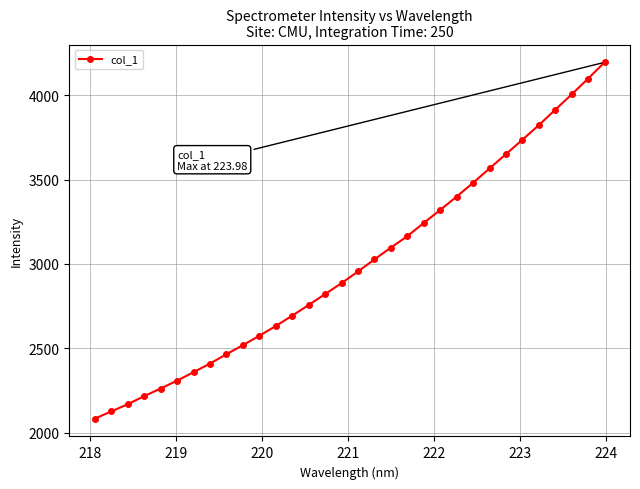

What is the difference between the maximum and minimum values?

2111.6